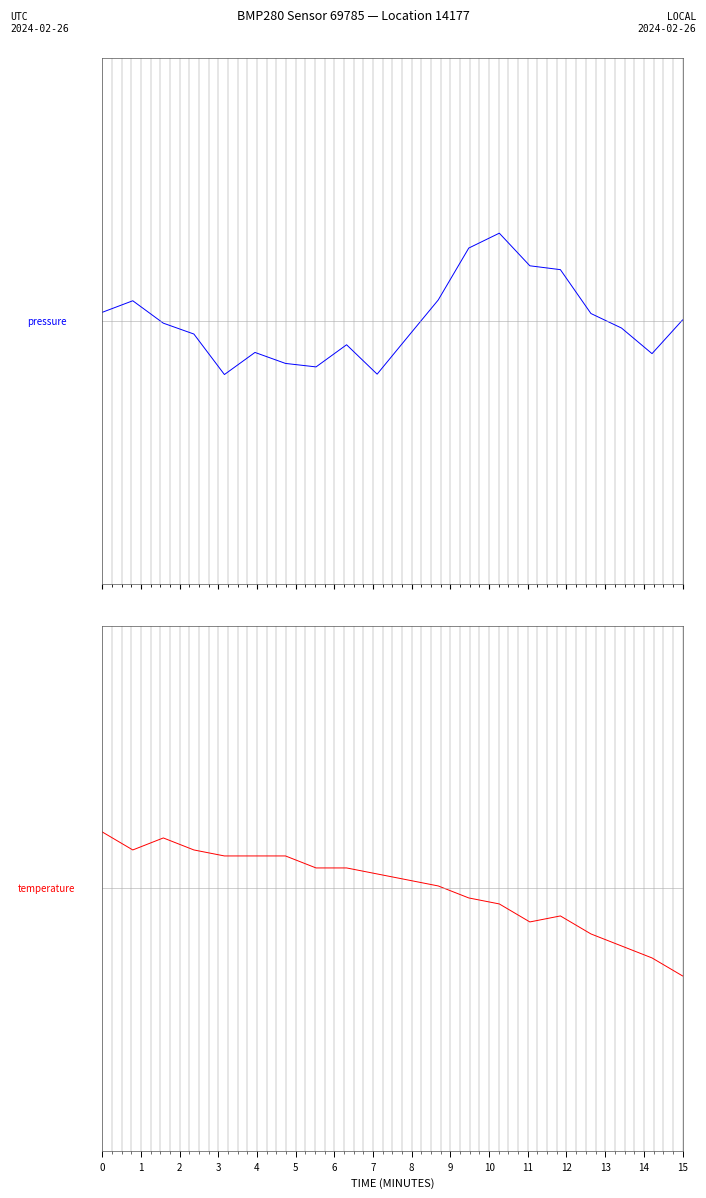

What is the label of the 4th point from the left?

2